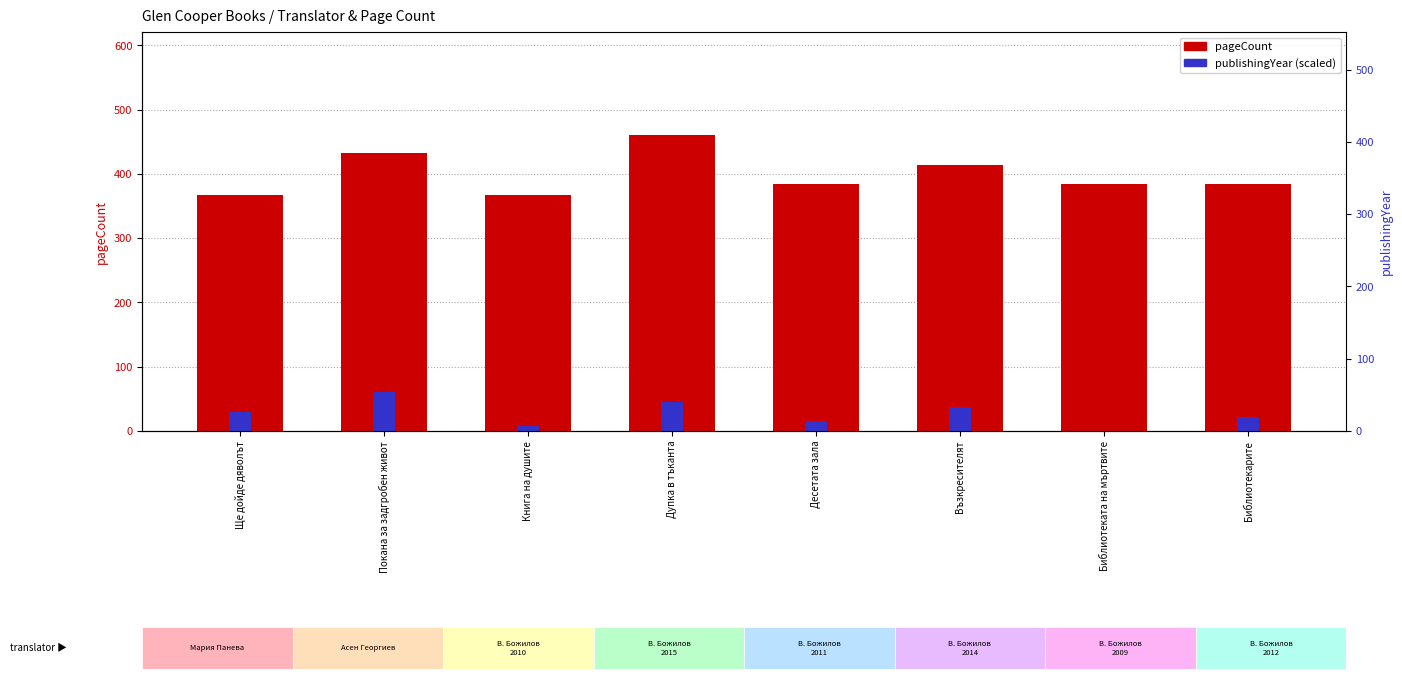

What is the spread (max minus min) of values at Десетата зала?

369.0